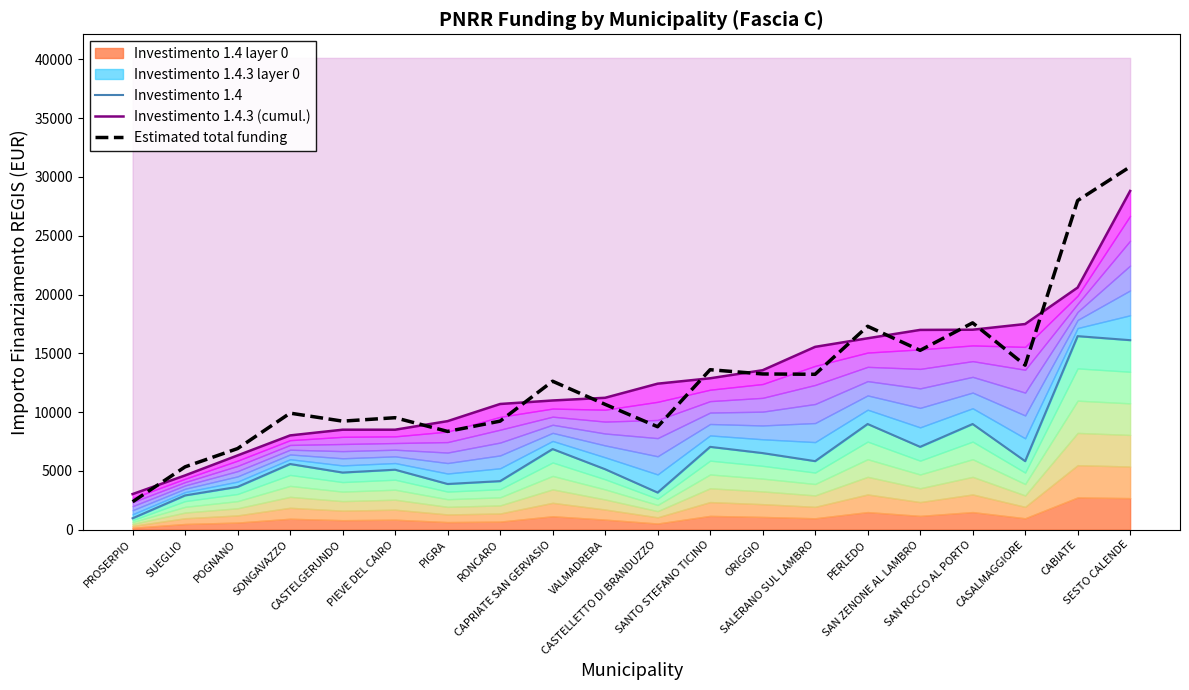

What is the value of the Investimento 1.4 point at the 19th from the left?

16464.0